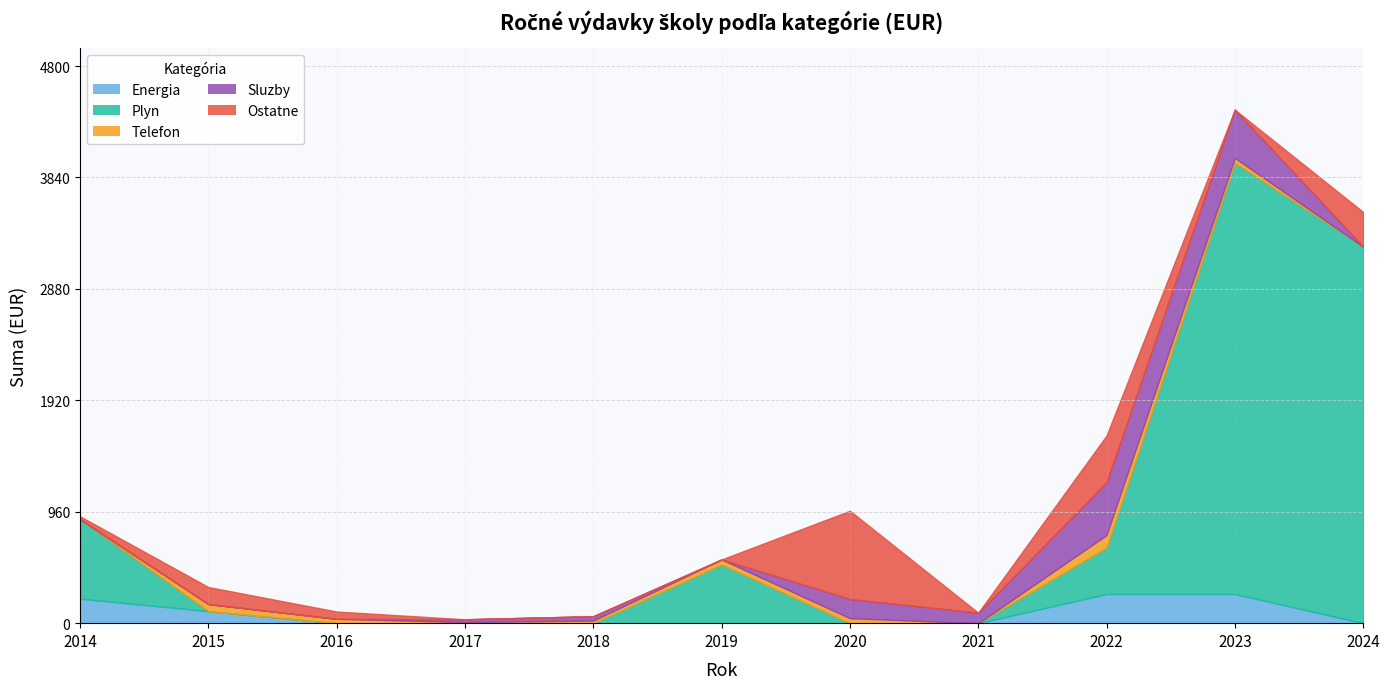

Which series changed the most between 2020 and 2022?

Plyn